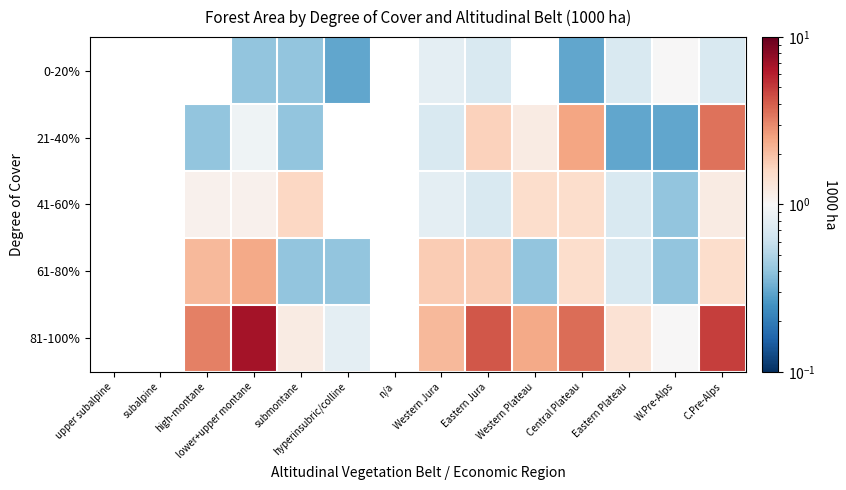

True or false: 21-40% has a value of 0.6 at lower+upper montane.

False